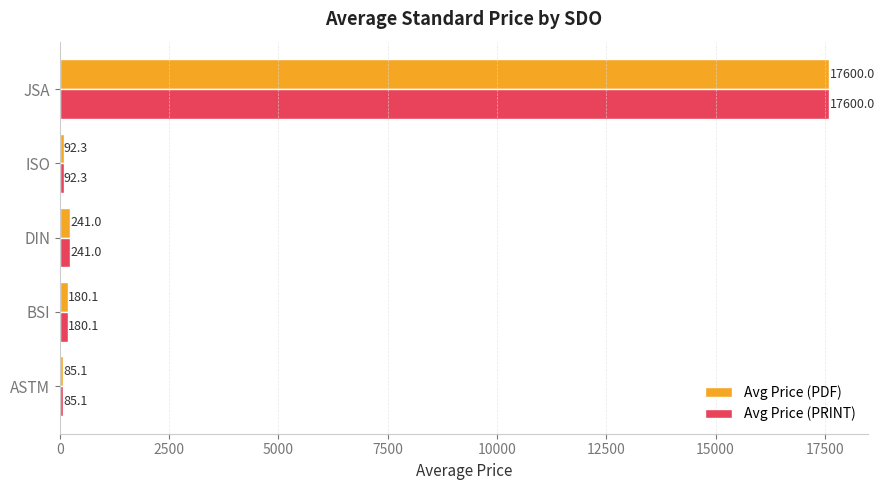

What is the sum of all Avg Price (PDF) values?

18198.5